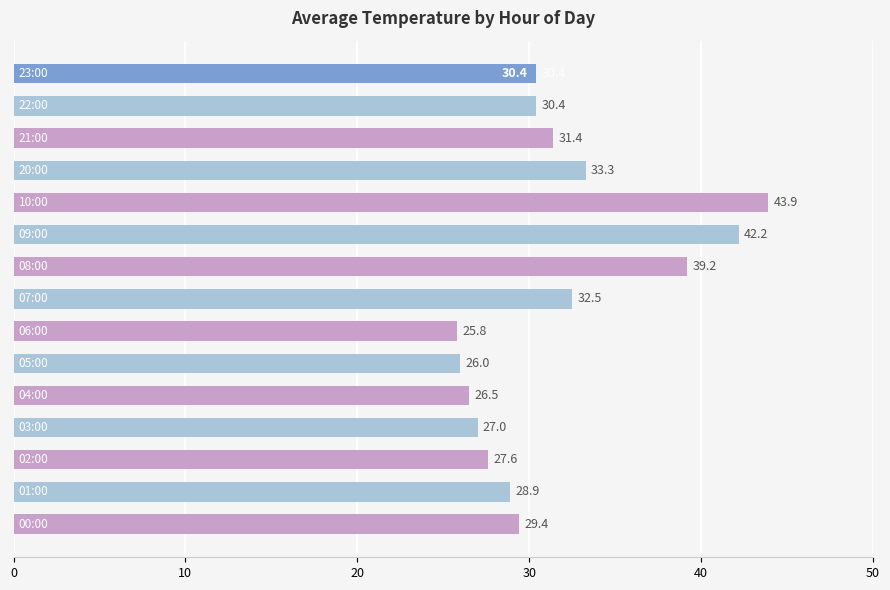

Is it true that the value at 04:00 is 46.2?

False